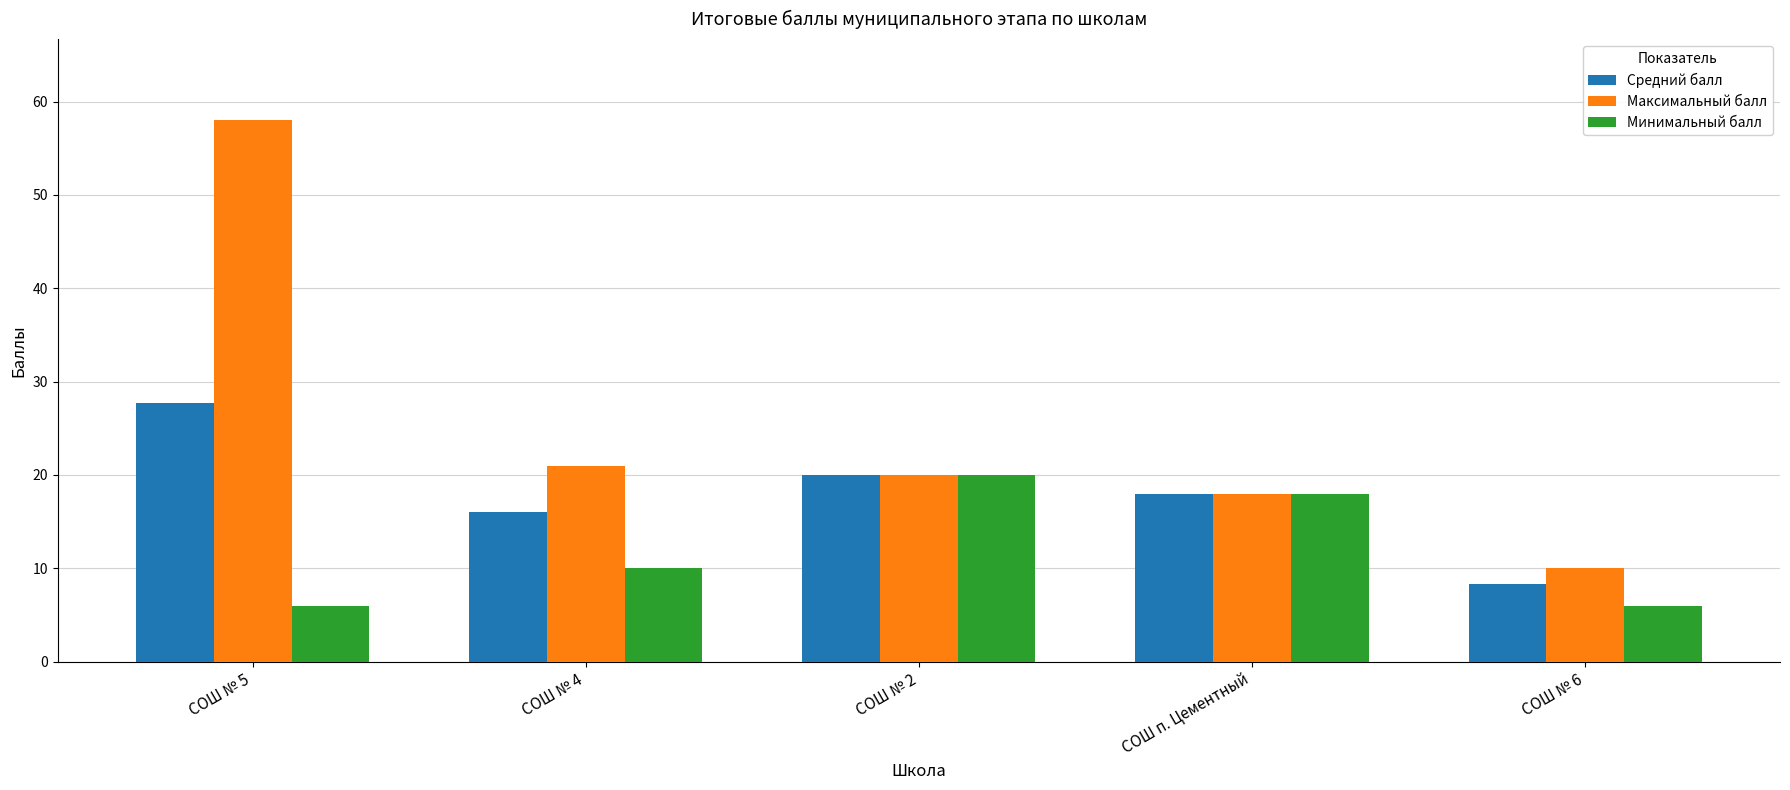

Is the value of Минимальный балл at СОШ № 4 greater than the value of Средний балл at СОШ № 5?

No